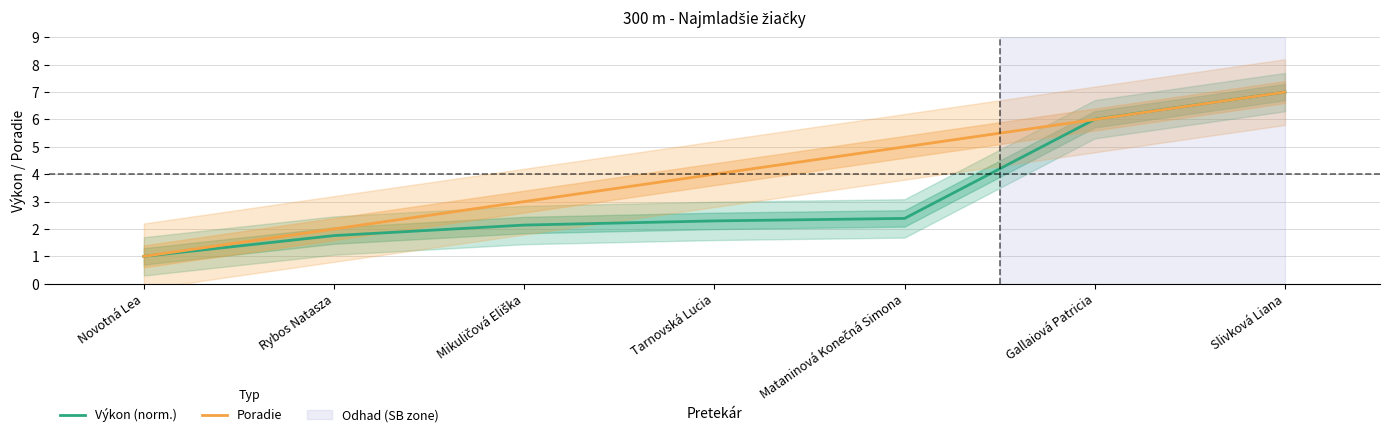

Does the chart have visible grid lines?

Yes